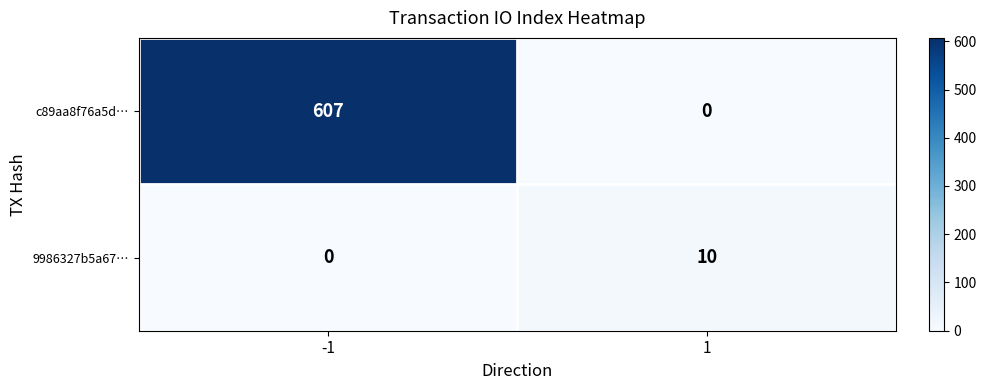

What is the spread (max minus min) of values at -1?

607